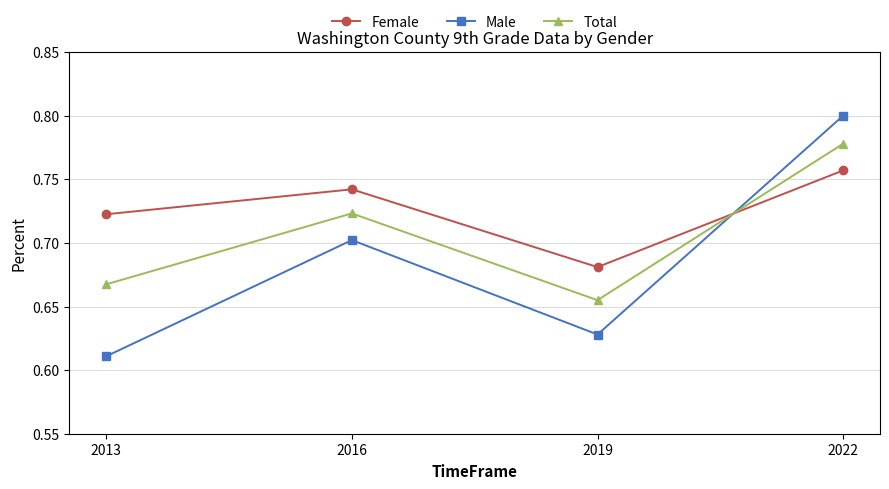

List the labels in order of Female value, smallest first.

2019, 2013, 2016, 2022